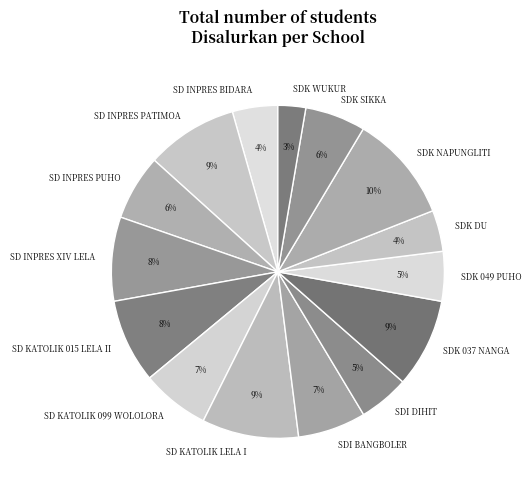

To the nearest percent, what is the combined percentage of SD KATOLIK LELA I and SDI DIHIT?

14%